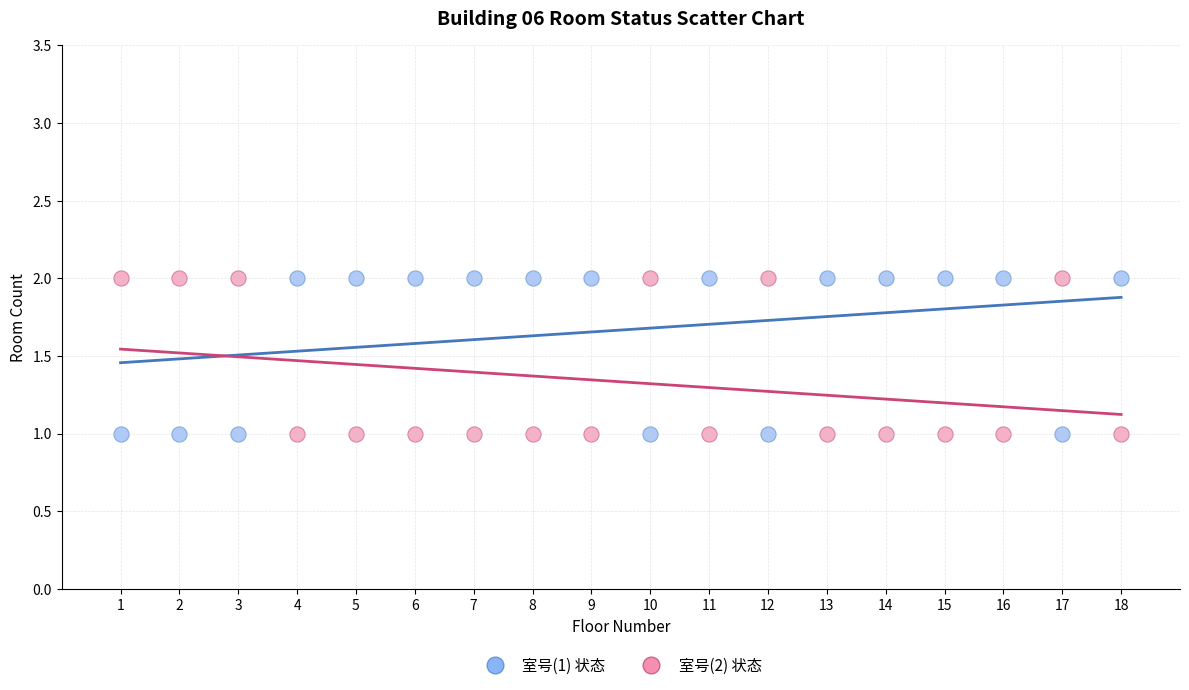

Across all data points, what is the range of X values (max minus min)?

17